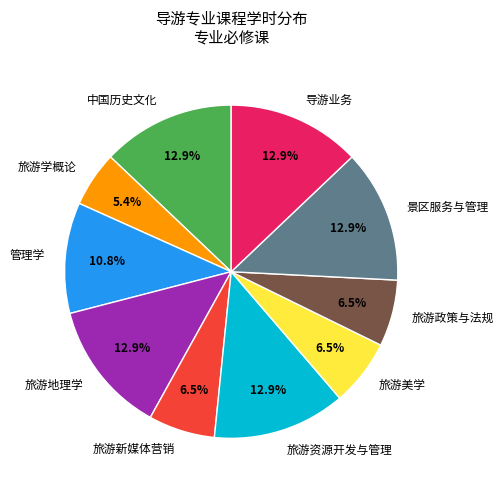

Which has a higher value, 旅游学概论 or 旅游政策与法规?

旅游政策与法规